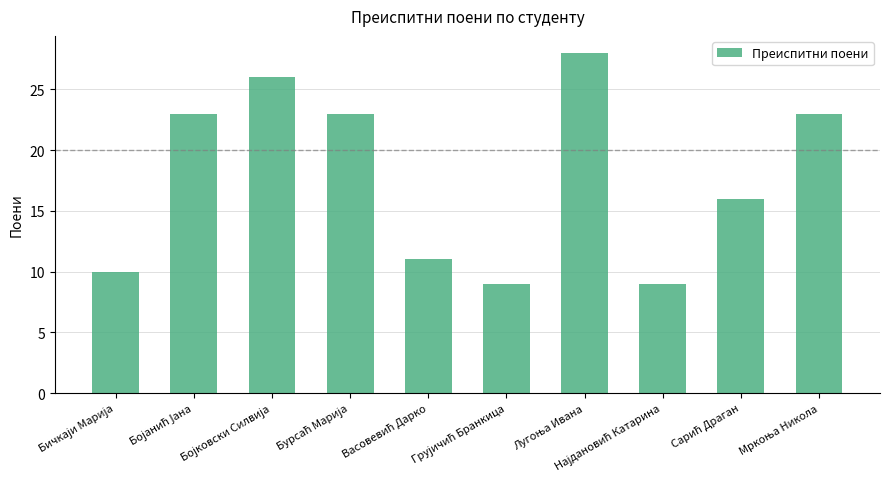

What is the value of the 8th bar from the left?

9